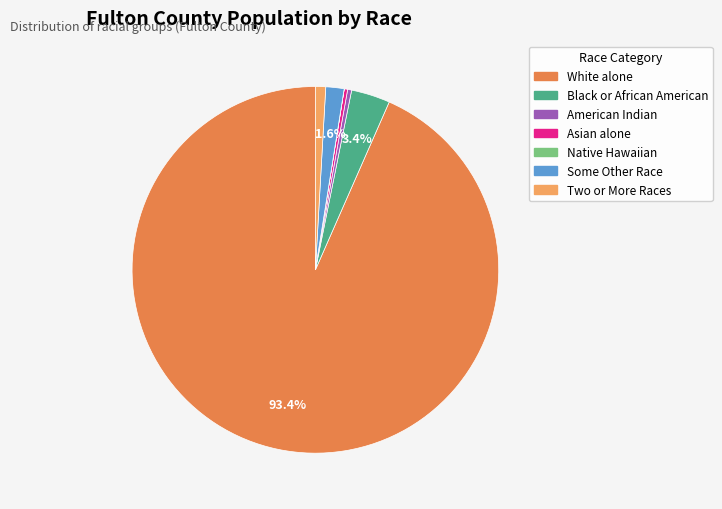

Is there a majority slice in this chart?

Yes